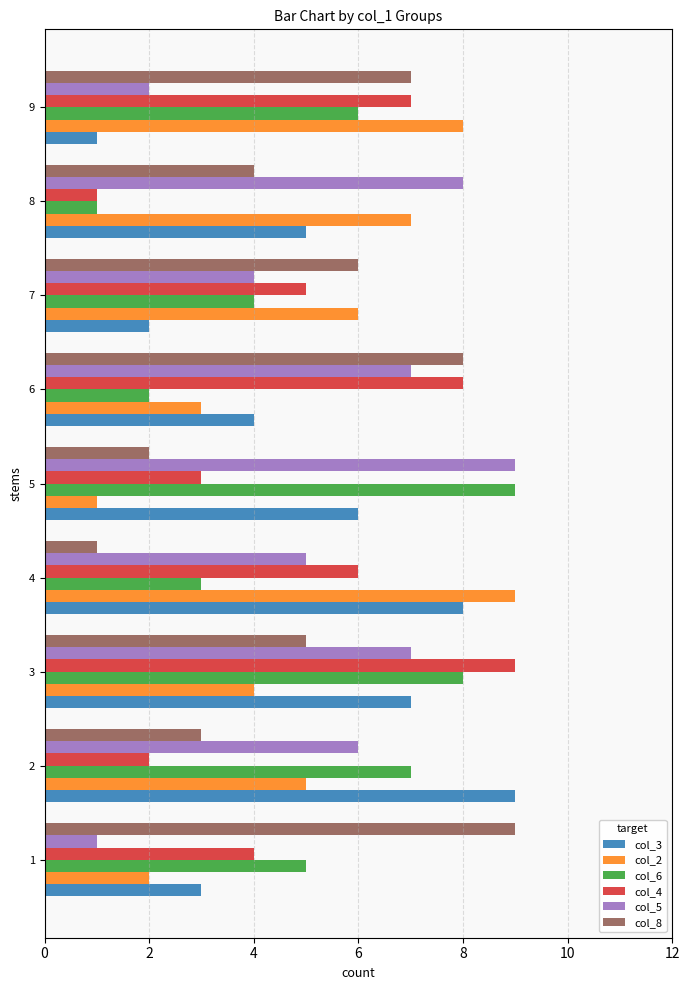

Is it true that col_5 equals 13 at 5?

False